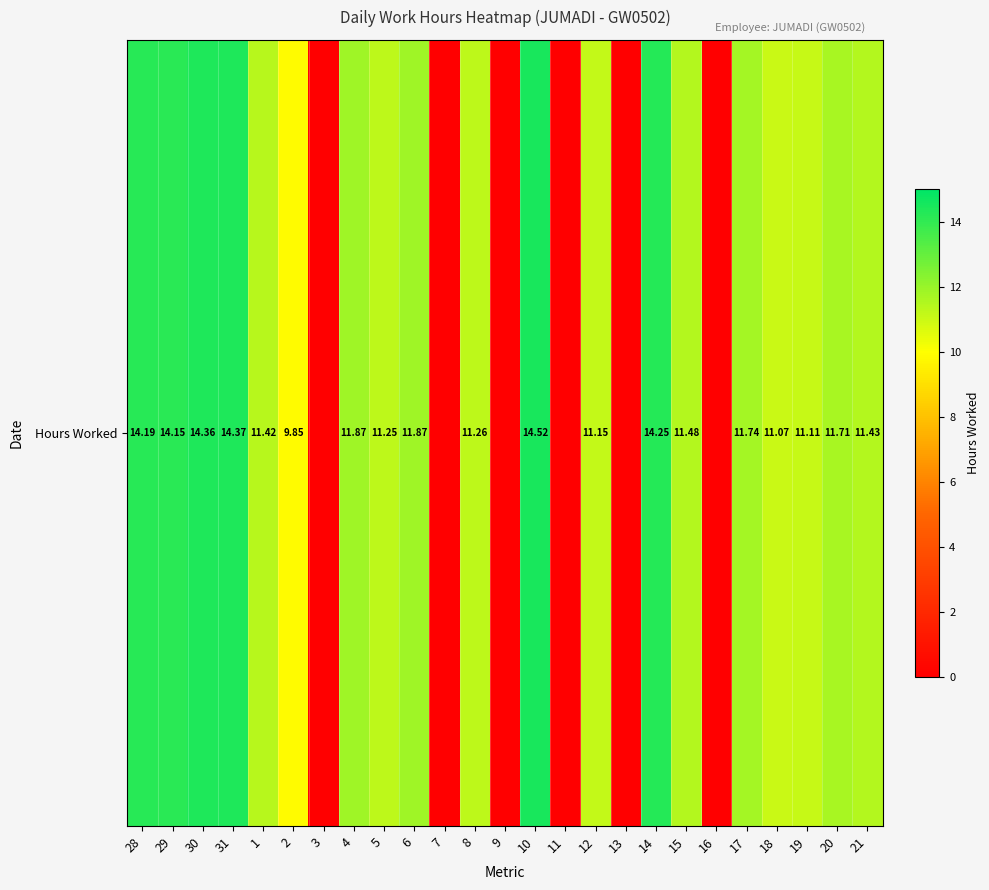

Rank the categories by value from lowest to highest.

3, 7, 9, 11, 13, 16, 2, 18, 19, 12, 5, 8, 1, 21, 15, 20, 17, 4, 6, 29, 28, 14, 30, 31, 10